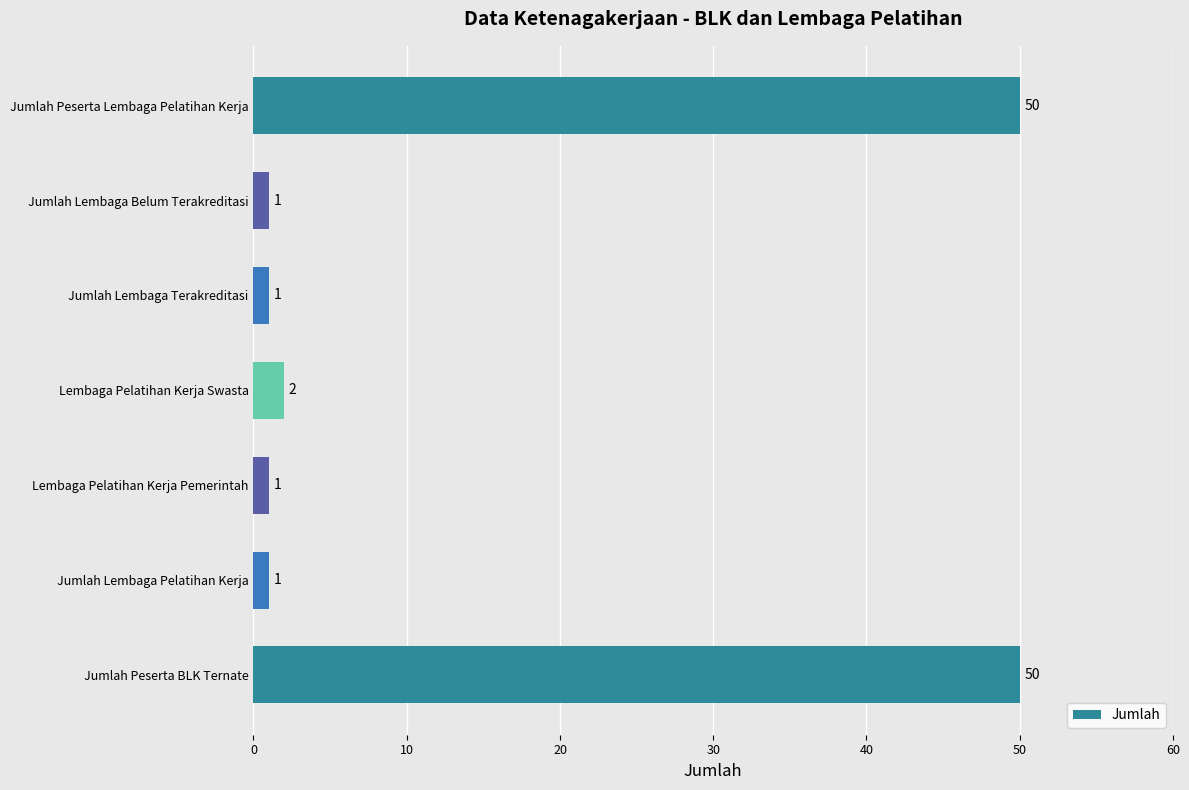

True or false: the data shows 0 at Lembaga Pelatihan Kerja Swasta.

False